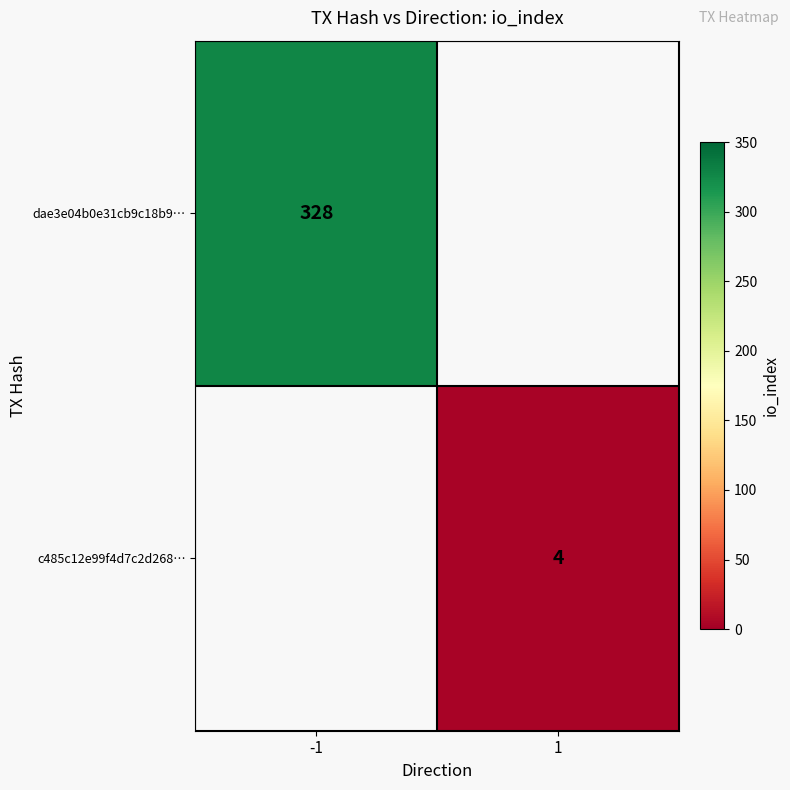

The dae3e04b0e31cb9c18b9… series shows 201 at -1. True or false?

False